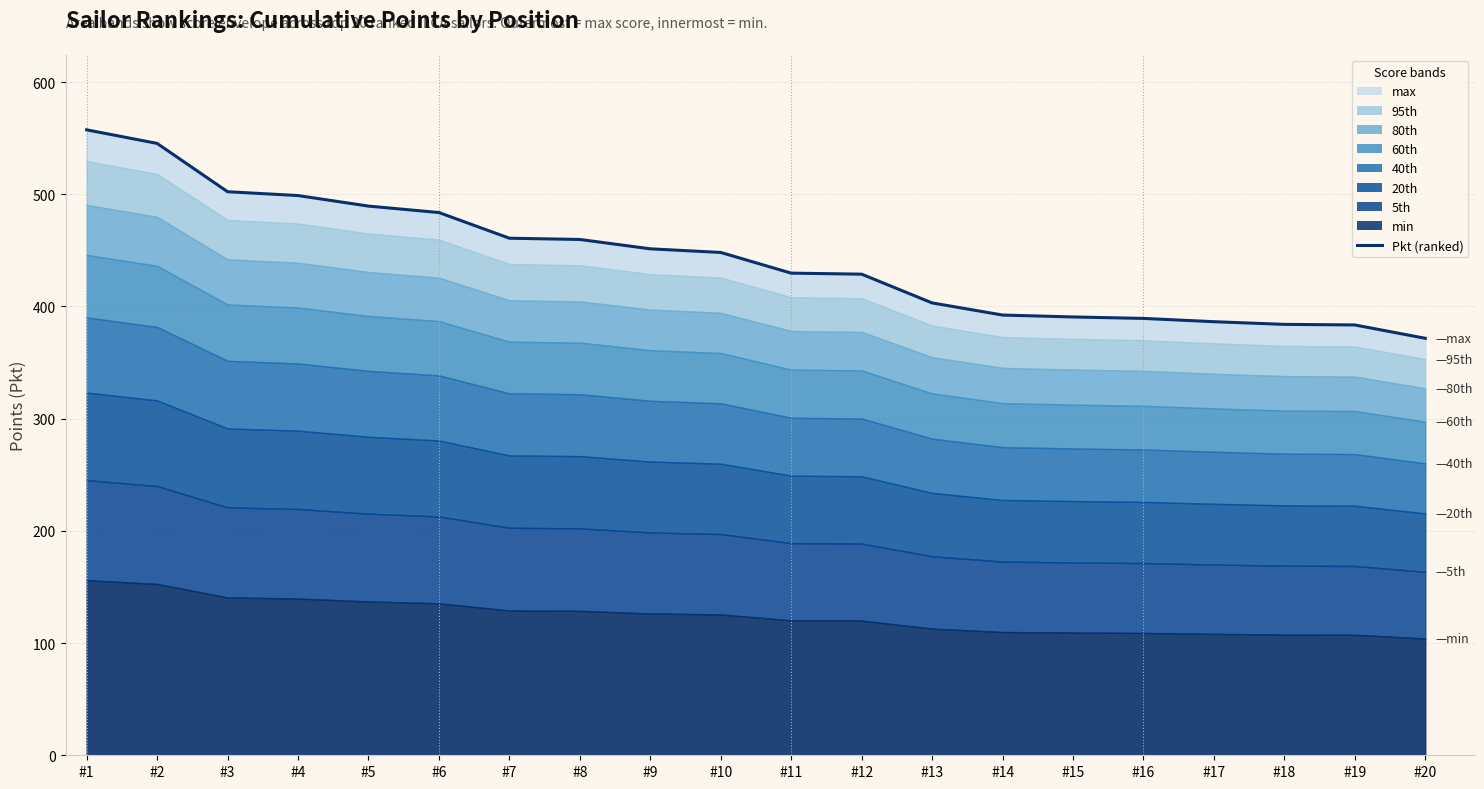

Reading right to left, what are all the values shown in this chart?

371.6	383.5	384.0	386.4	389.3	390.6	392.3	403.1	428.8	429.7	448.1	451.4	459.7	460.8	483.7	489.4	498.8	502.2	545.3	557.4